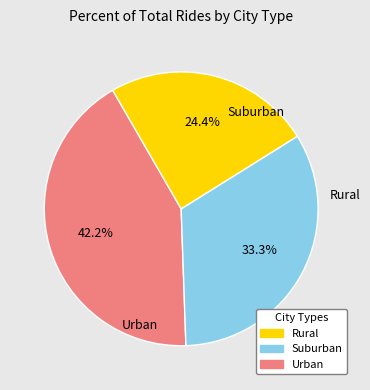

Combined, do Rural and Suburban account for over 50%?

Yes